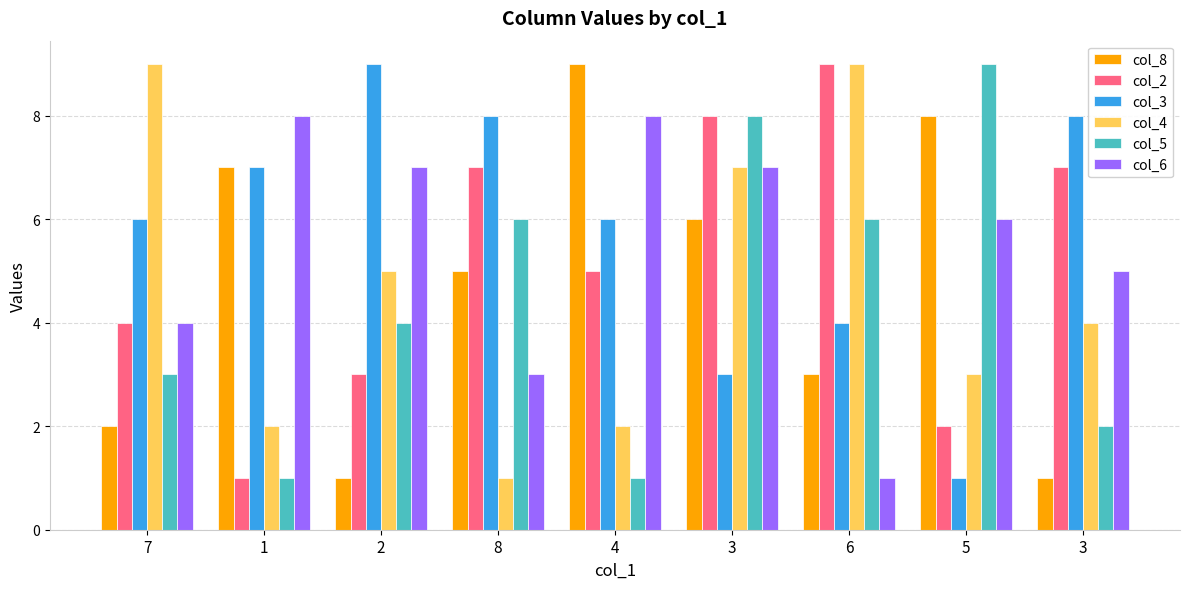

List the labels in order of col_5 value, smallest first.

1, 4, 3, 7, 2, 8, 6, 3, 5